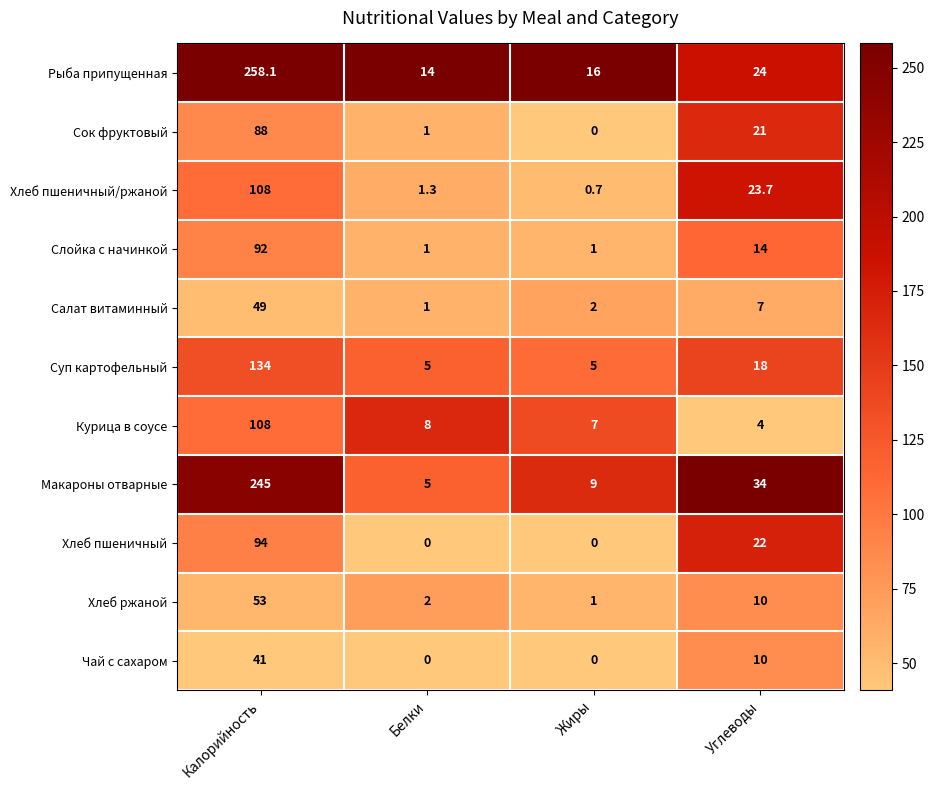

Which series has the largest total across all categories?

Рыба припущенная